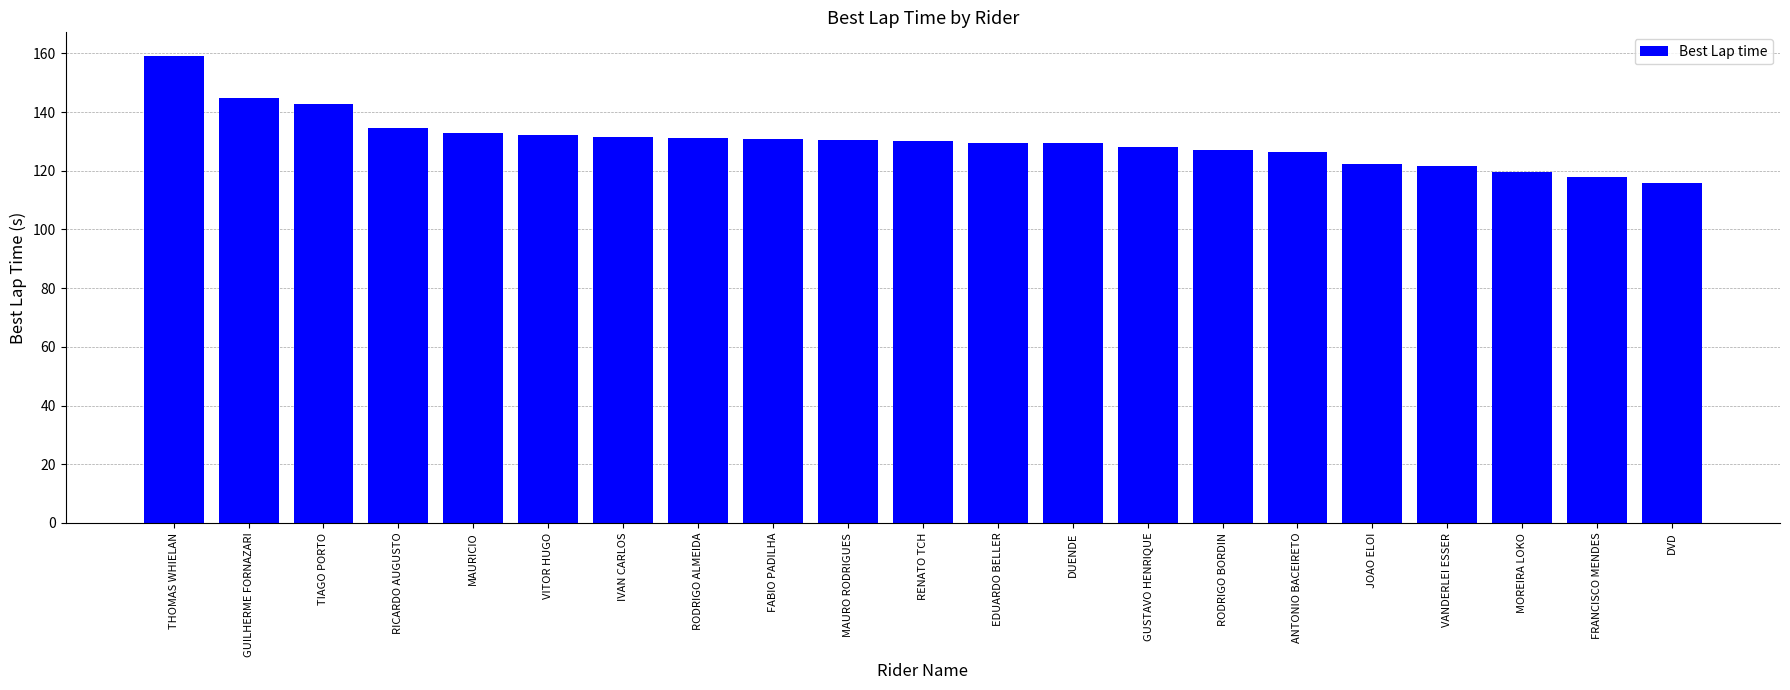

Approximately how many times larger is the value at RENATO TCH compared to GUSTAVO HENRIQUE?

1.0